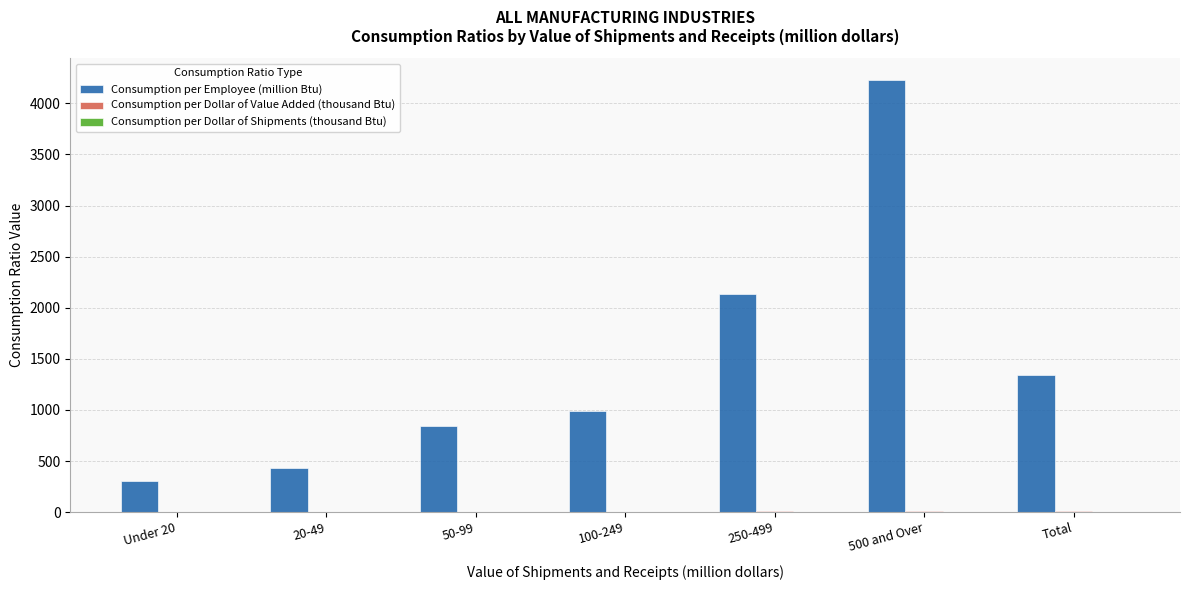

Is it true that Consumption per Employee (million Btu) equals 1459.9 at 100-249?

False